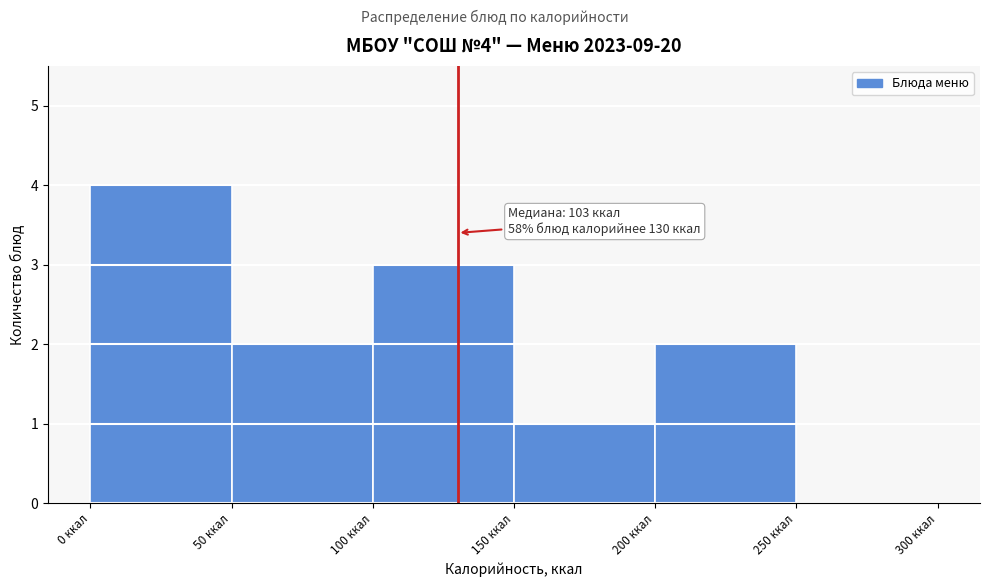

Which range on the x-axis has the tallest bar?

0 to 50